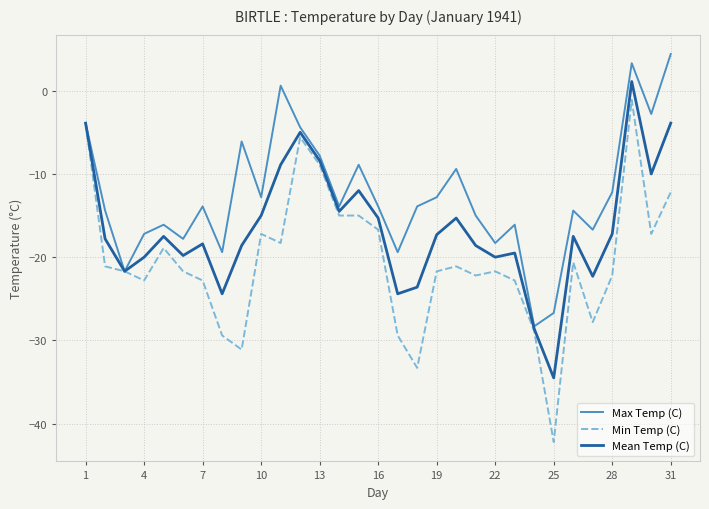

Rank the series by their maximum value, from highest to lowest.

Max Temp (C), Mean Temp (C), Min Temp (C)